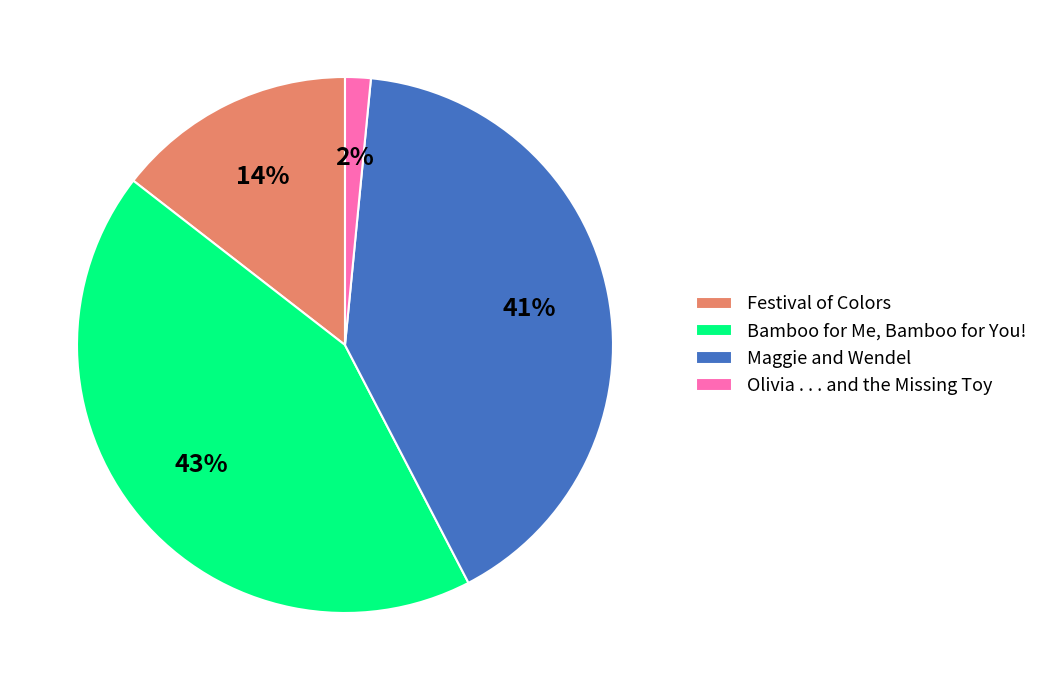

Is the sum of Bamboo for Me, Bamboo for You! and Maggie and Wendel greater than half?

Yes